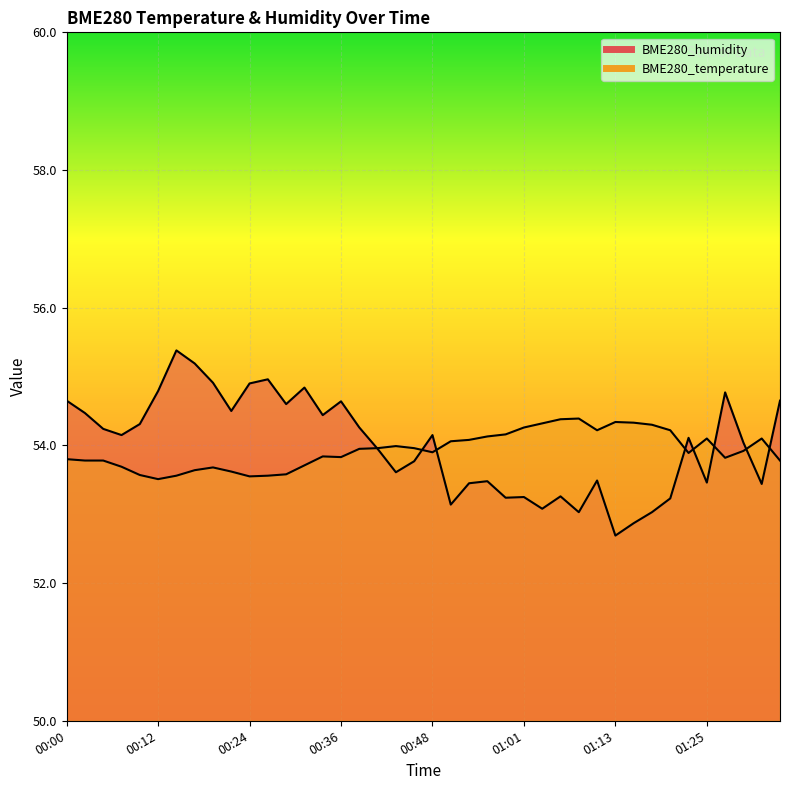

Rank the series by their maximum value, from highest to lowest.

BME280_humidity, BME280_temperature